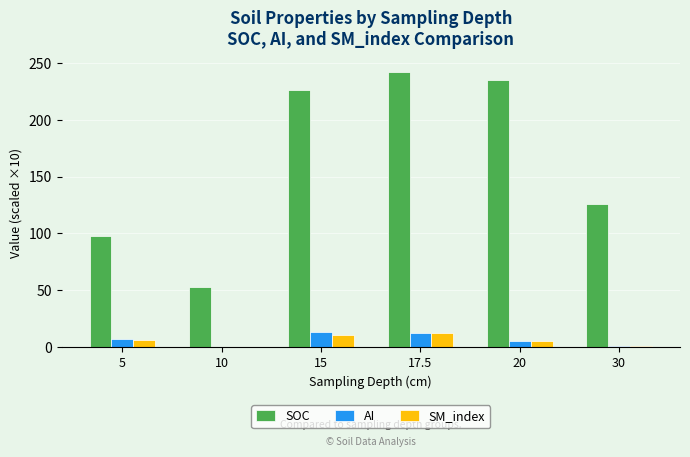

At which category is the sum across all series the highest?

17.5